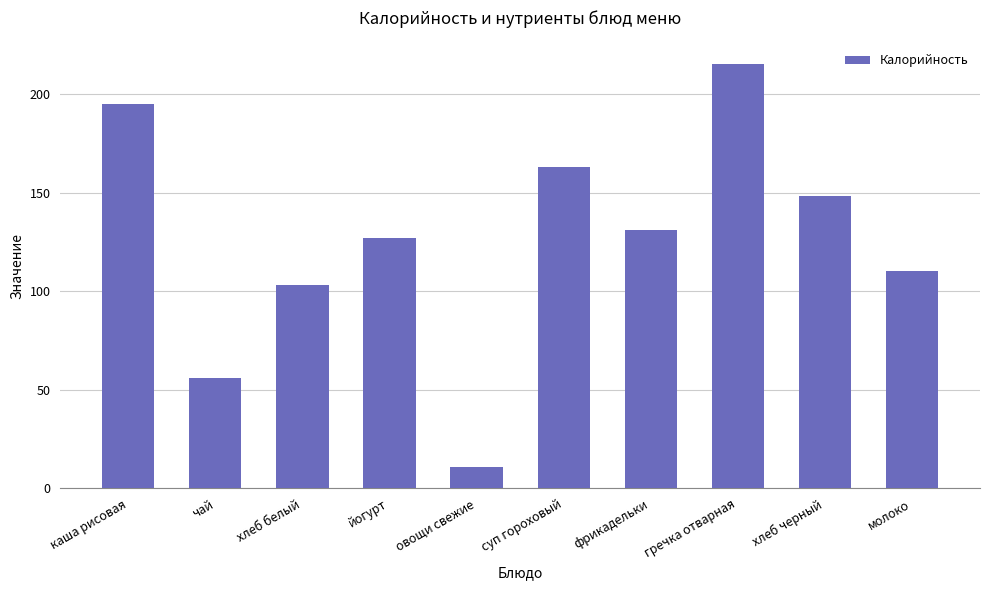

Which label corresponds to the smallest value in the chart?

овощи свежие